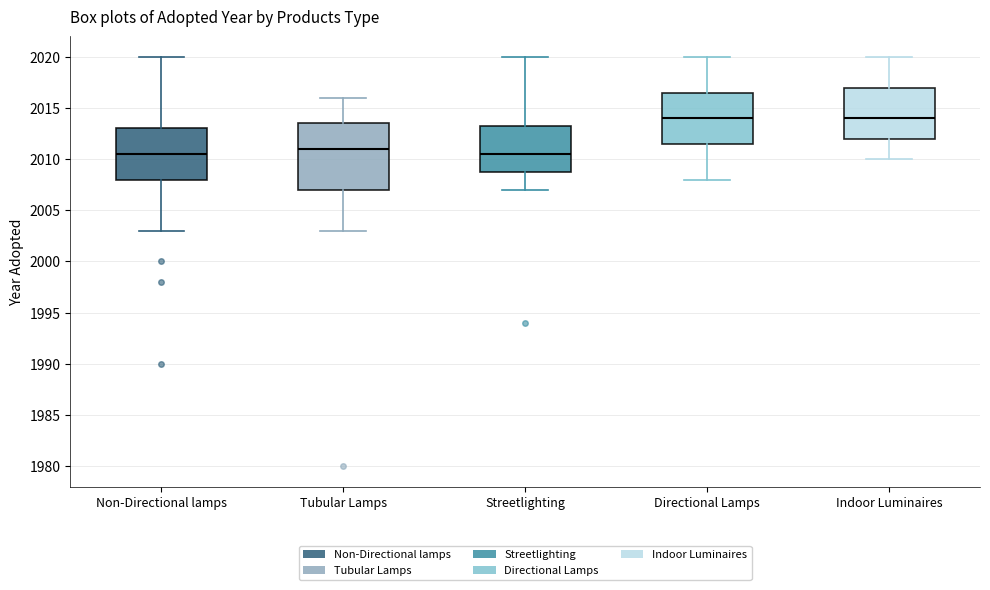

Reading left to right, transcribe this box plot: for each box, give where its median line is, the range the box spans, and where its two whiskers end, as read against the y-axis. The values are not printed on the chart, so give them approximately, as read against the axis.

Non-Directional lamps: median 2010.5, box 2008.0 to 2013.0, whiskers 2003.0 to 2020.0
Tubular Lamps: median 2011.0, box 2007.0 to 2013.5, whiskers 2003.0 to 2016.0
Streetlighting: median 2010.5, box 2009.0 to 2013.5, whiskers 2007.0 to 2020.0
Directional Lamps: median 2014.0, box 2011.5 to 2016.5, whiskers 2008.0 to 2020.0
Indoor Luminaires: median 2014.0, box 2012.0 to 2017.0, whiskers 2010.0 to 2020.0